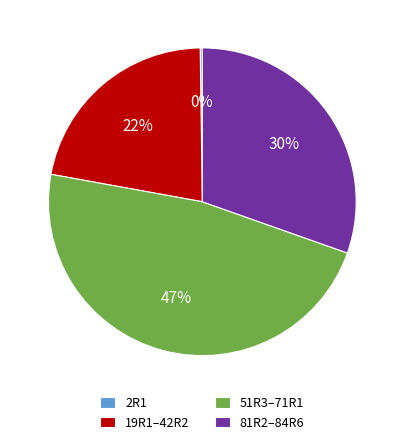

The 81R2–84R6 slice represents 30% of the pie. True or false?

True